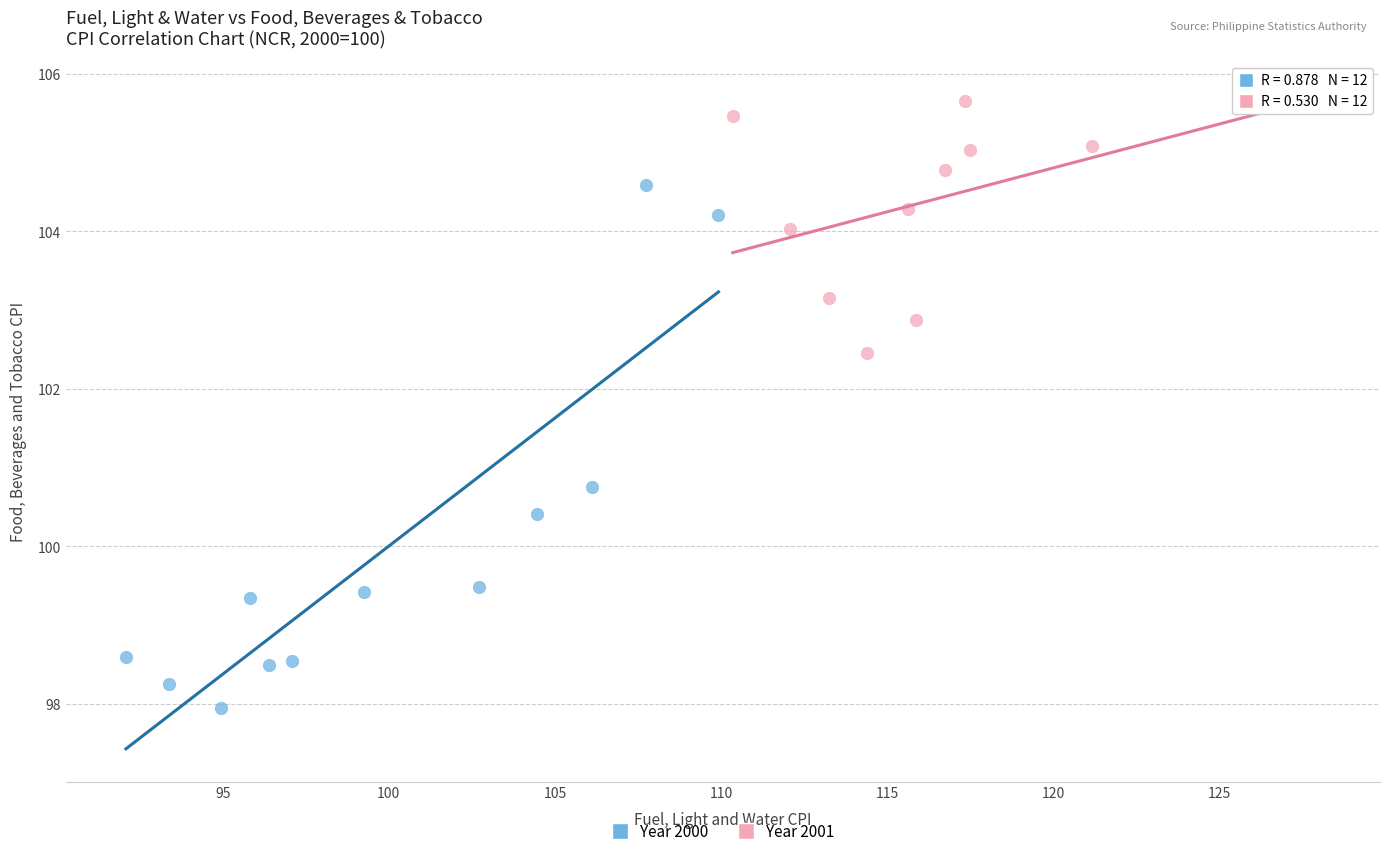

Which series has the largest Y range (max minus min)?

Year 2000